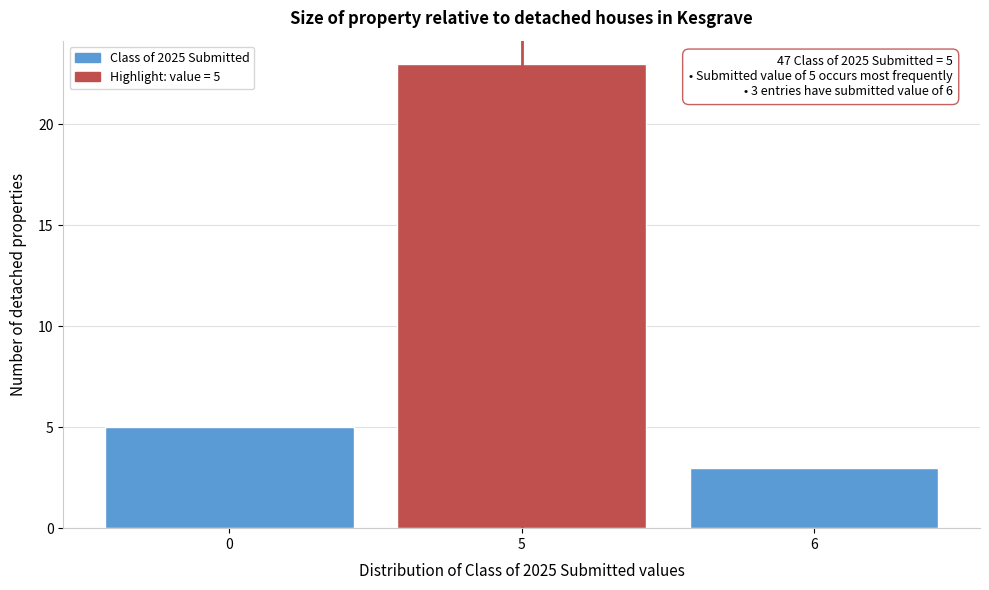

Reading left to right, extract all data points from this chart.

5	23	3